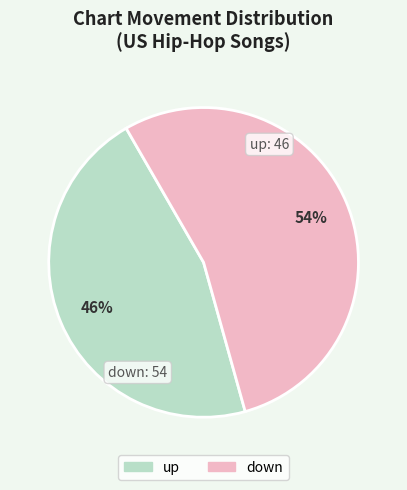

To the nearest percent, what is the average slice percentage?

50%